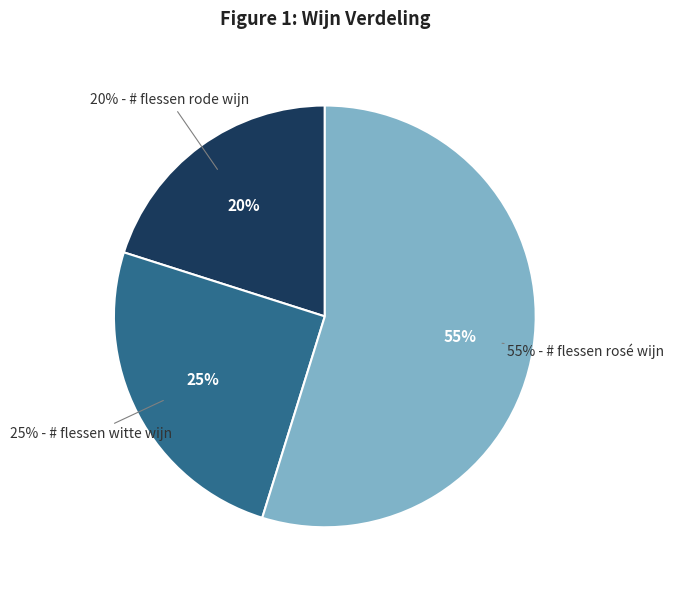

Count the number of slices in the pie.

3